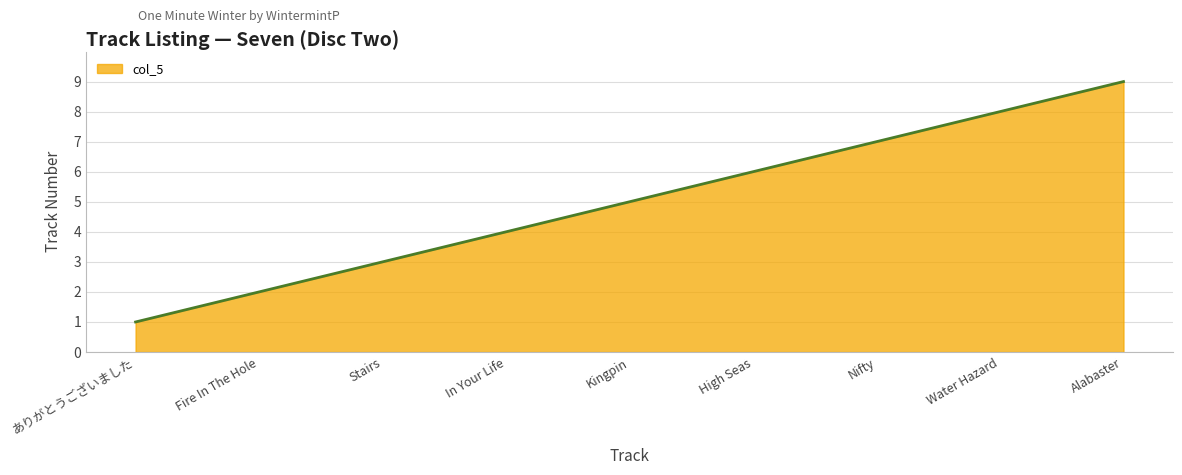

What is the ratio of the value at In Your Life to the value at Kingpin?

0.8